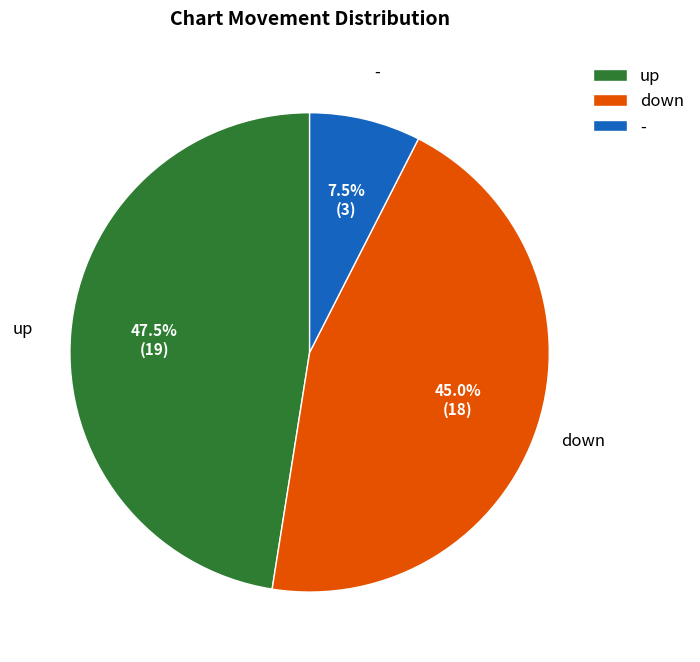

Which category has the biggest portion of the pie?

up